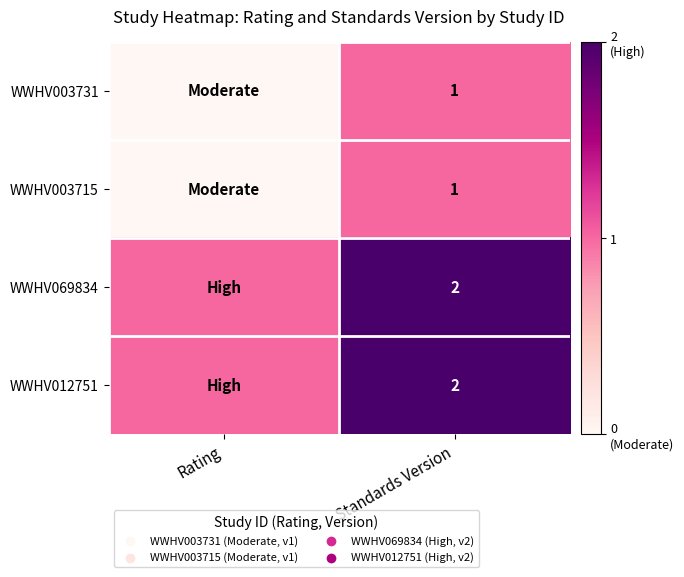

The WWHV003731 series shows 1 at Standards Version. True or false?

True